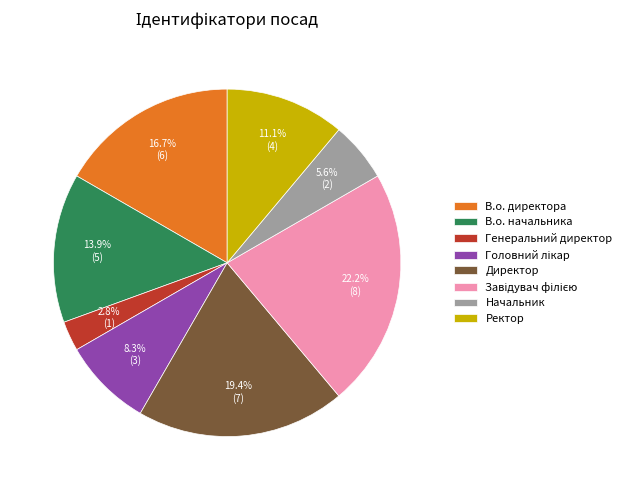

Which slice is the smallest?

Генеральний директор